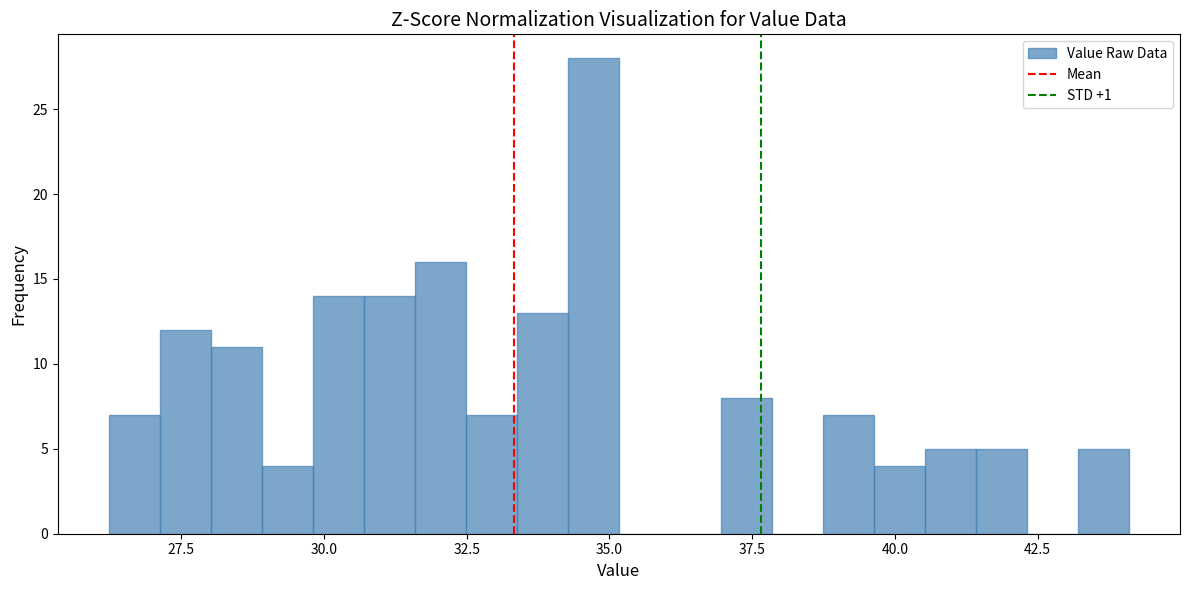

Read against the x-axis, roughly where is the centre of the tallest bar?

34.5